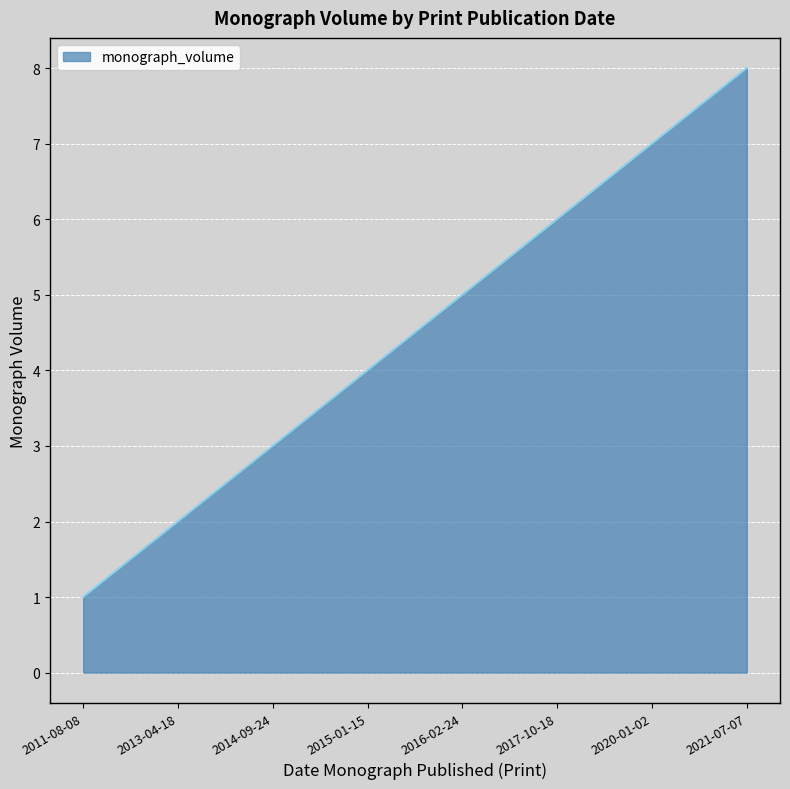

What is the approximate value at 2015-01-15?

4